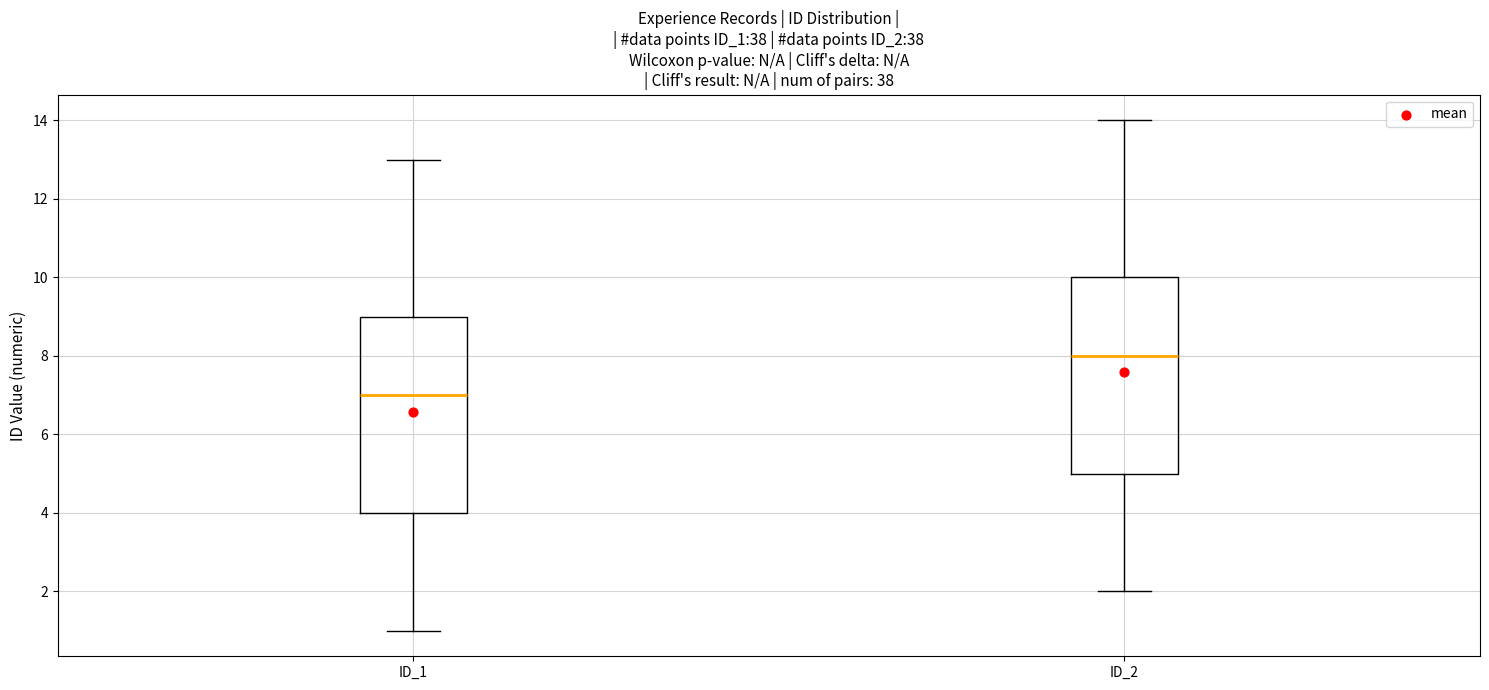

Where does the median line of the box for ID_2 sit on the y-axis? The values are not printed on the chart, so give them approximately, as read against the axis.

8